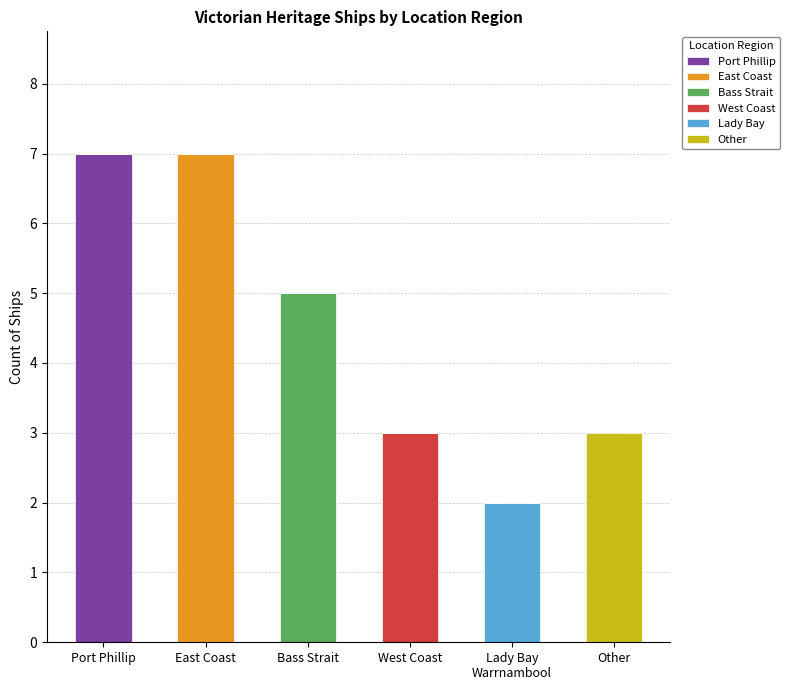

What are all the series names shown in the legend?

Port Phillip, East Coast, Bass Strait, West Coast, Lady Bay, Other